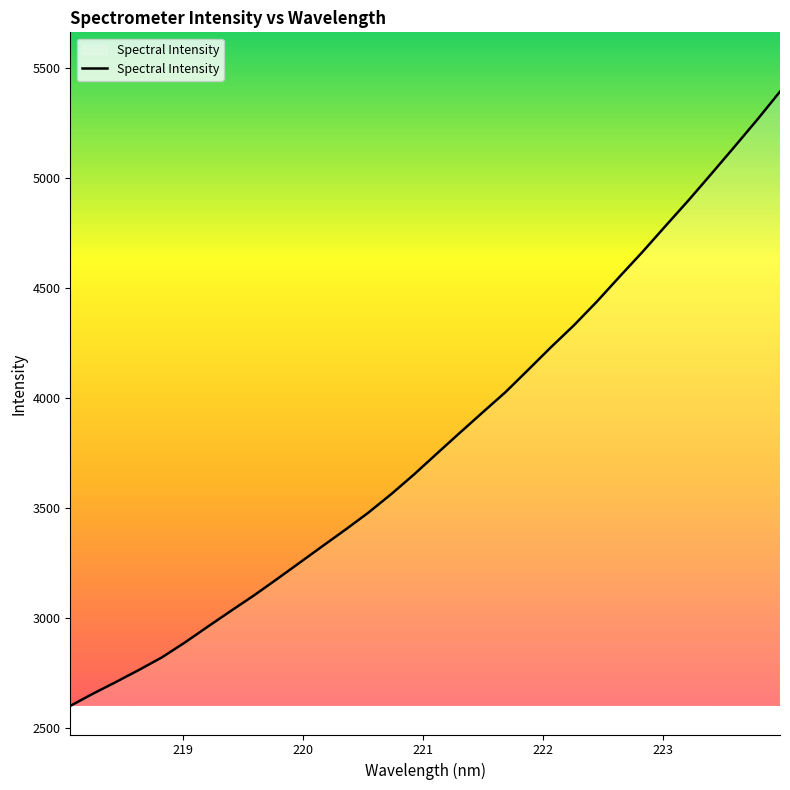

What is the difference between the maximum and minimum values?

2793.9